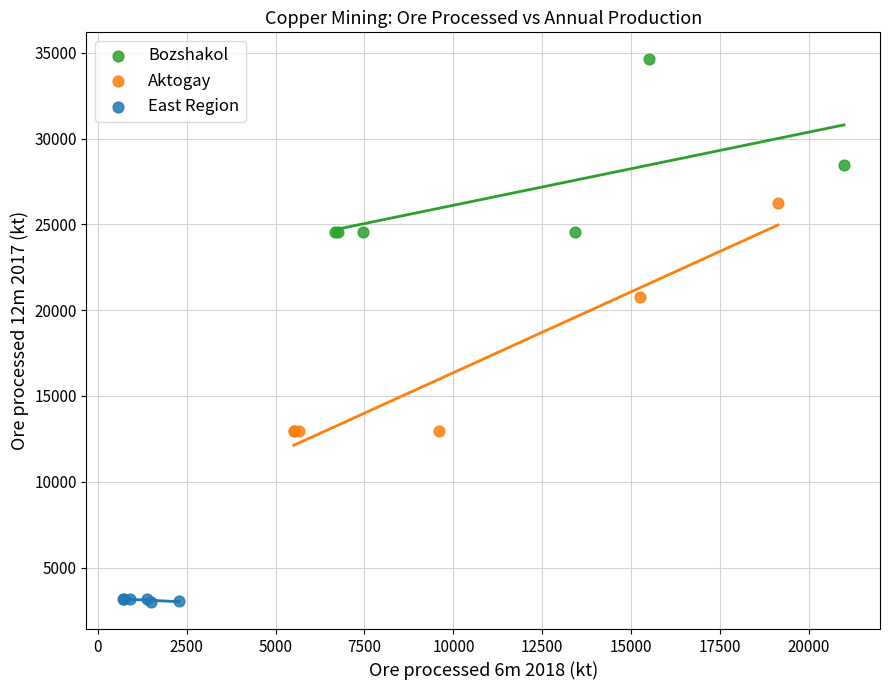

Which series has the widest spread of Y values?

Aktogay